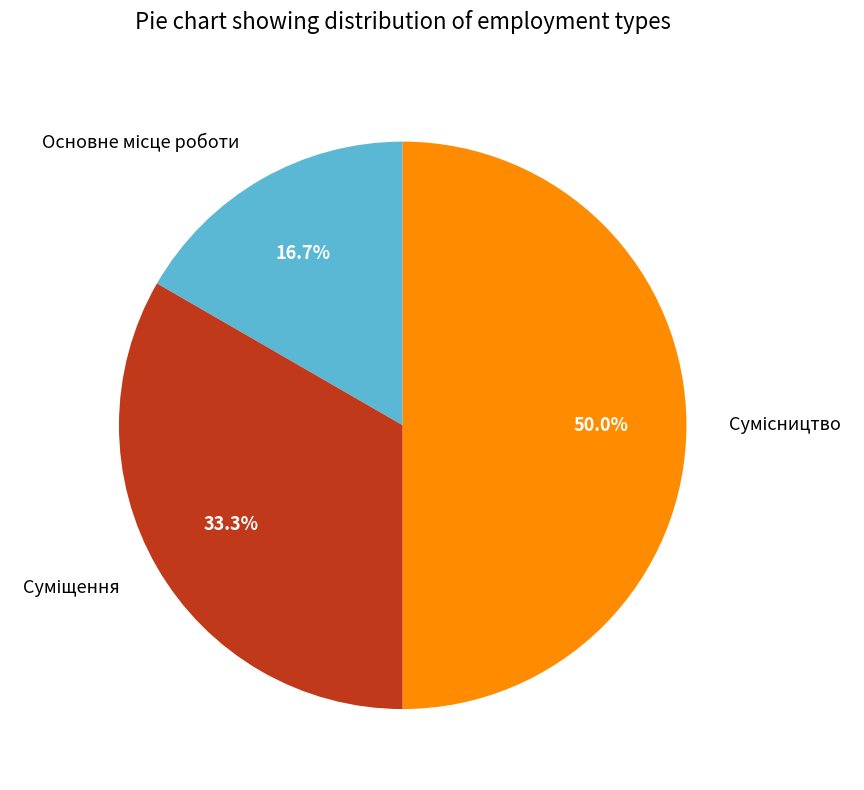

Is the sum of Суміщення and Сумісництво greater than half?

Yes